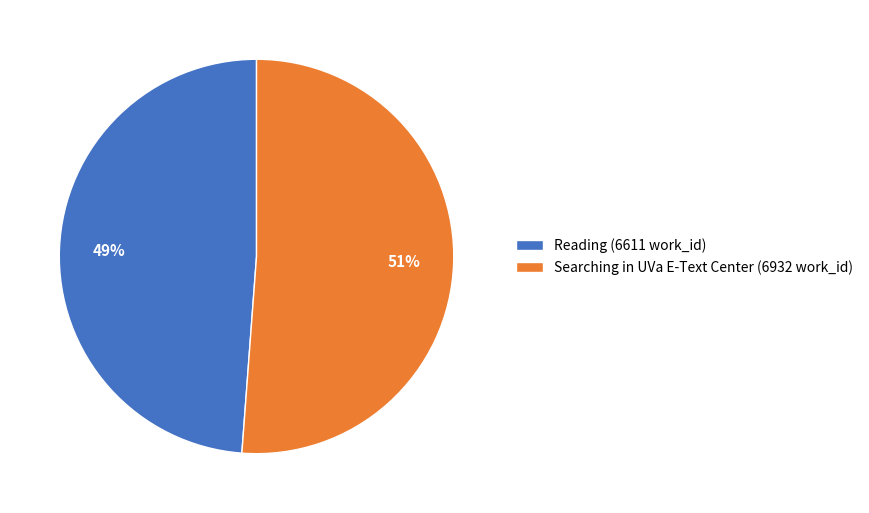

Is there any slice that represents more than half of the pie?

Yes